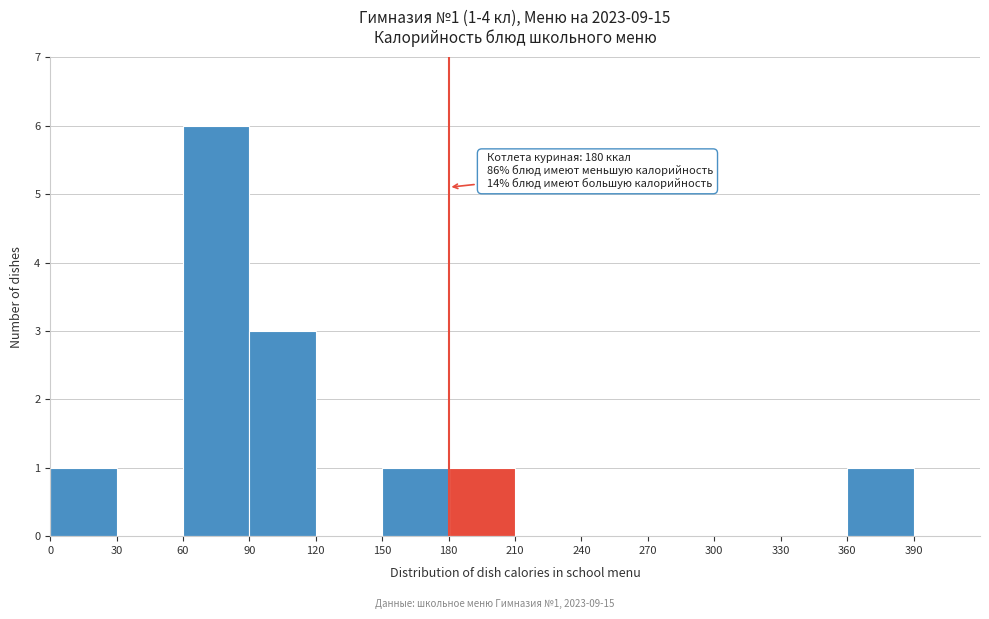

Which range on the x-axis has the tallest bar?

60 to 90